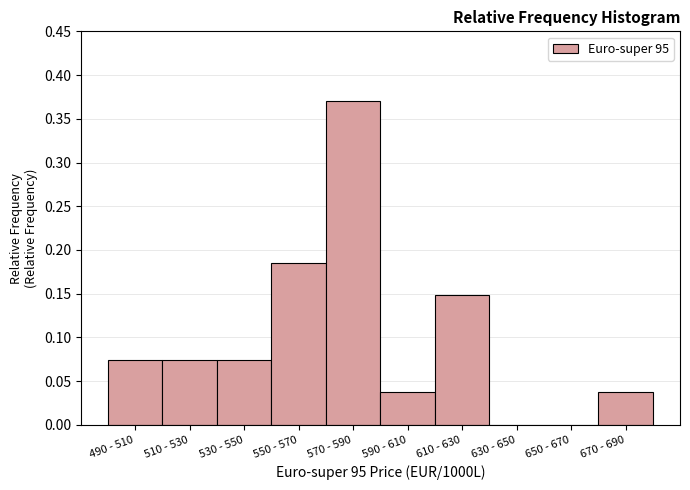

The chart shows a value of 0.2 at 630 - 650. True or false?

False